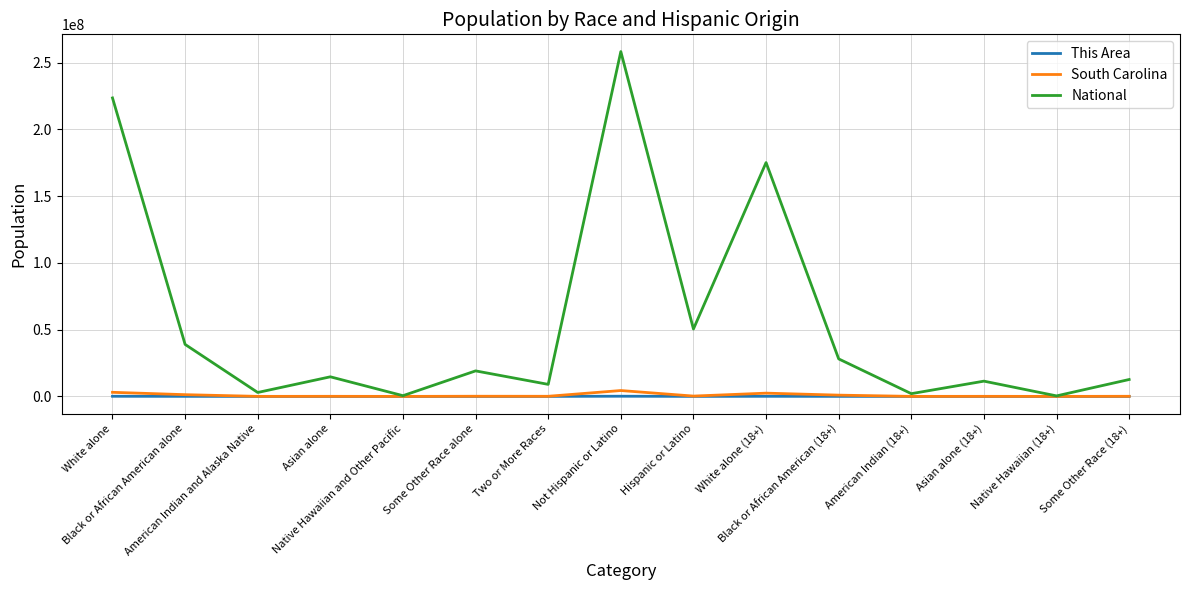

Which series has the largest total across all categories?

National